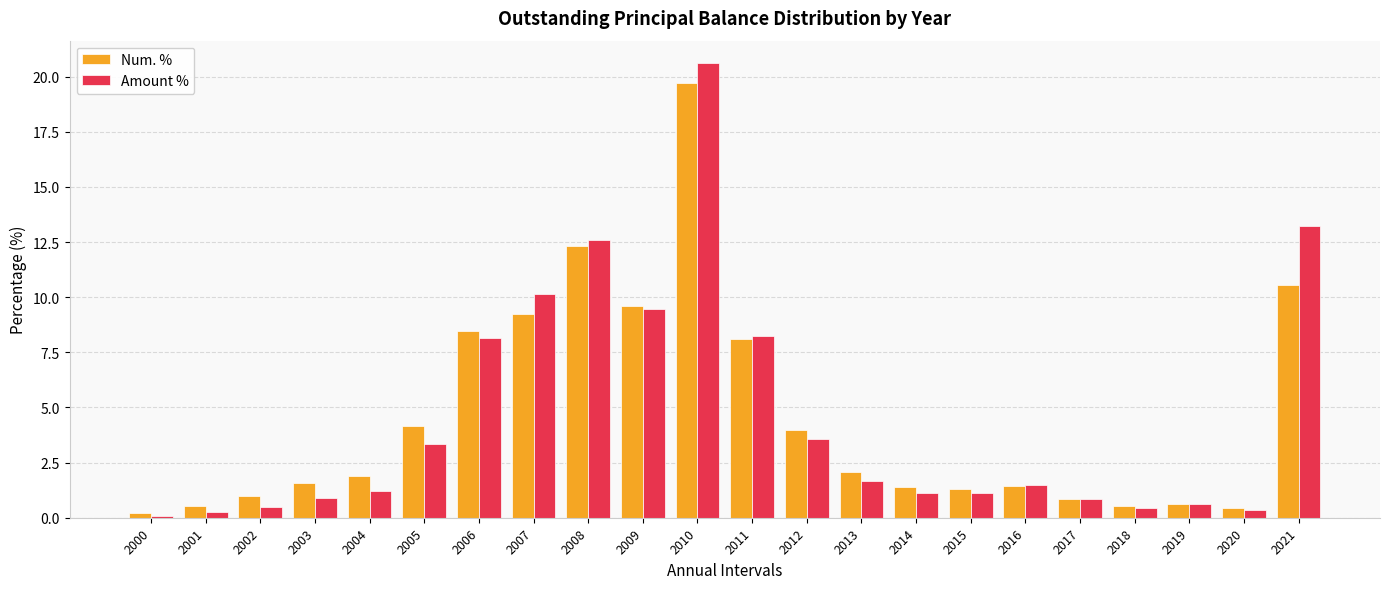

List the series in order of their peak value, highest first.

Amount %, Num. %